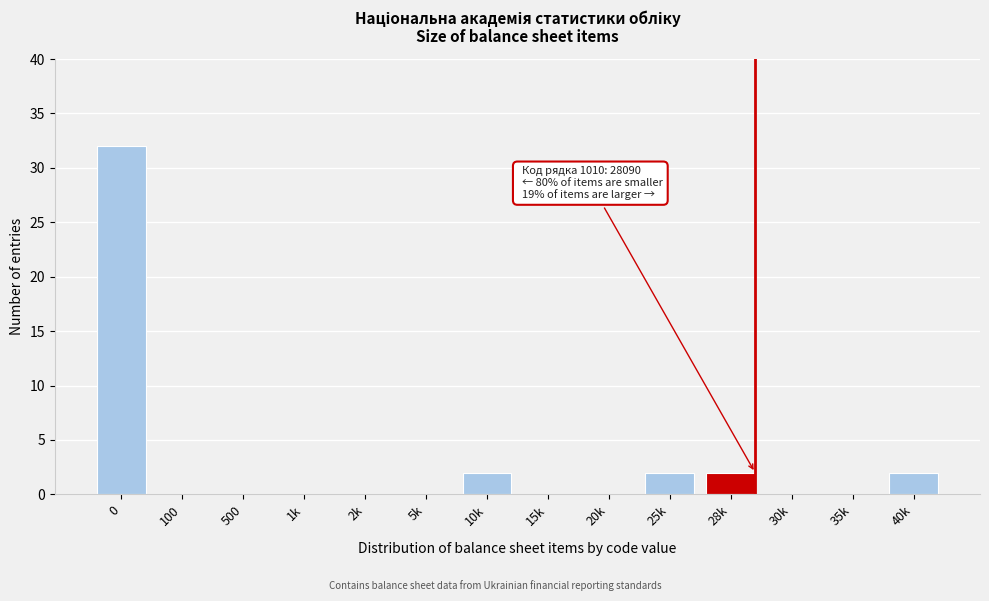

Reading right to left, transcribe all the data shown in this chart.

40k=2	35k=0	30k=0	28k=2	25k=2	20k=0	15k=0	10k=2	5k=0	2k=0	1k=0	500=0	100=0	0=32